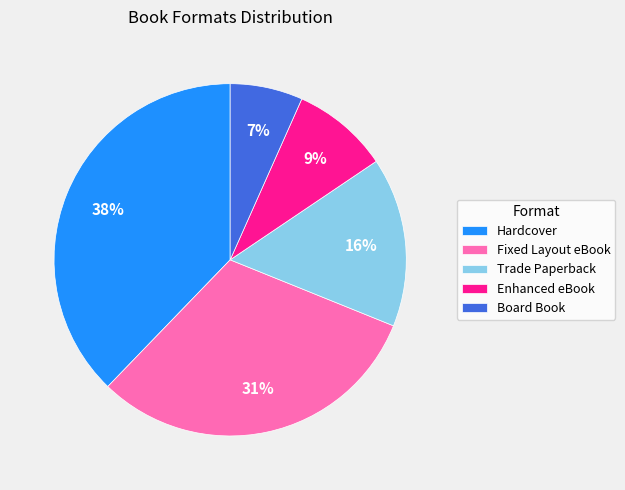

Is Board Book the majority of the pie?

No